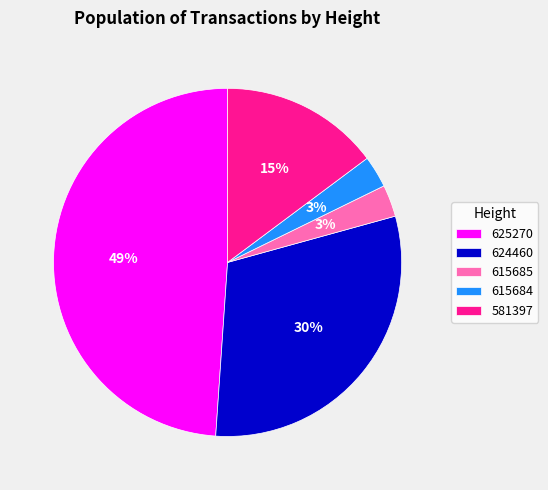

To the nearest percent, what is the difference between the 615684 and 581397 slice percentages?

12%